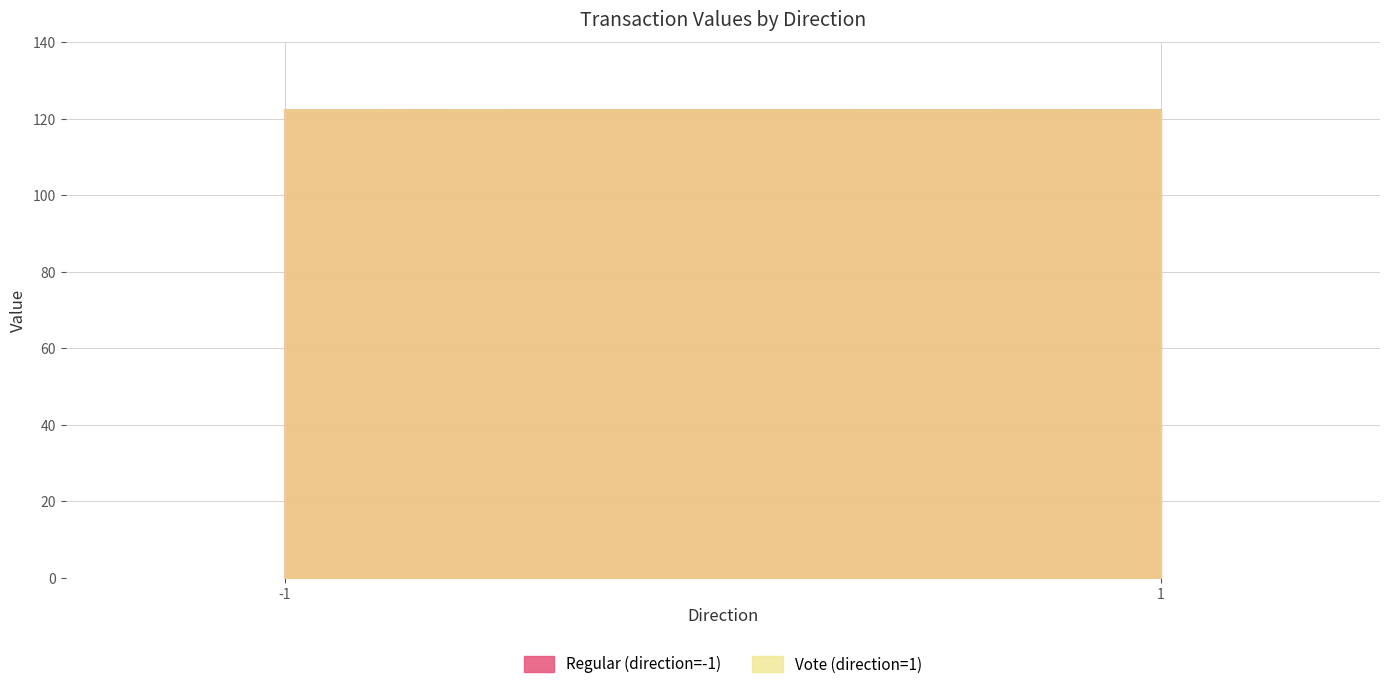

At which label does Vote (direction=1) reach its peak?

1